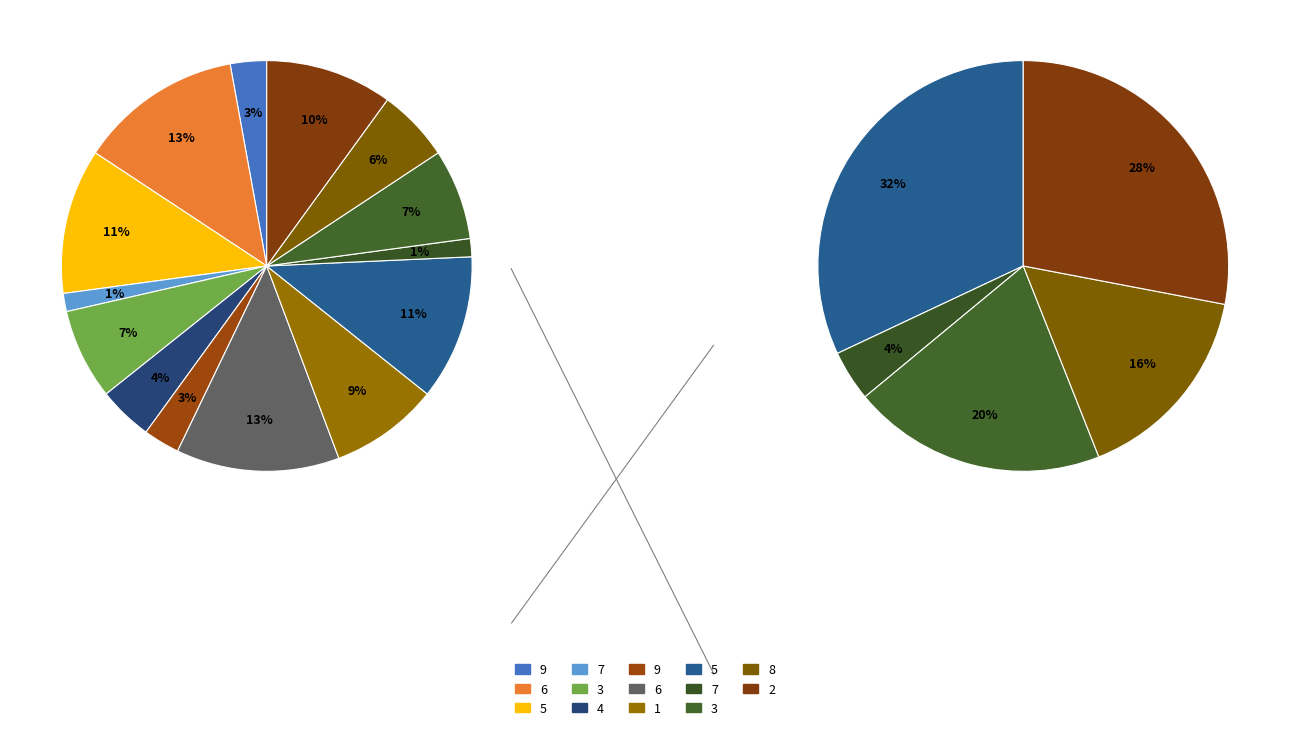

Is it true that 3 is 1% of the pie?

False